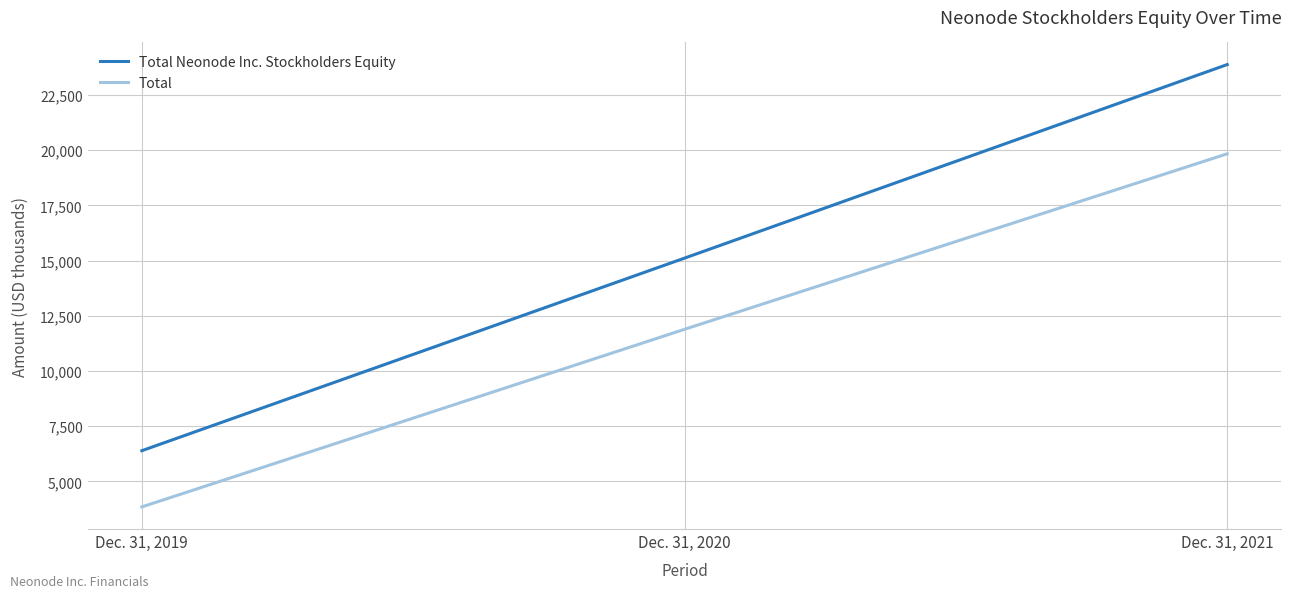

Reading left to right, transcribe all the data shown in this chart.

Total Neonode Inc. Stockholders Equity: 6393	15113	23878
Total: 3847	11890	19837